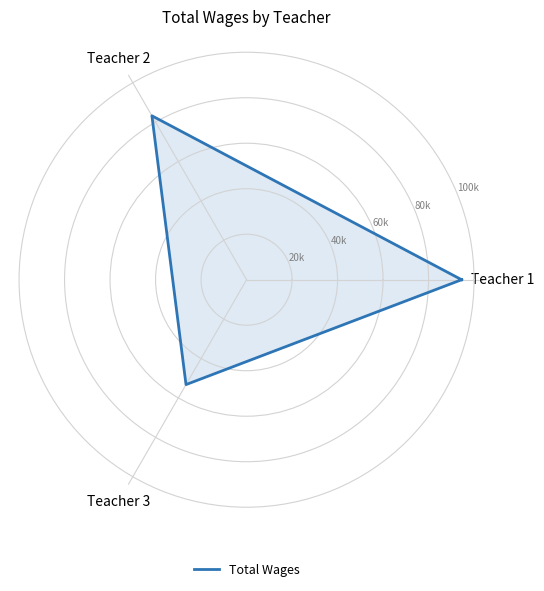

Which has a higher value, Teacher 3 or Teacher 2?

Teacher 2